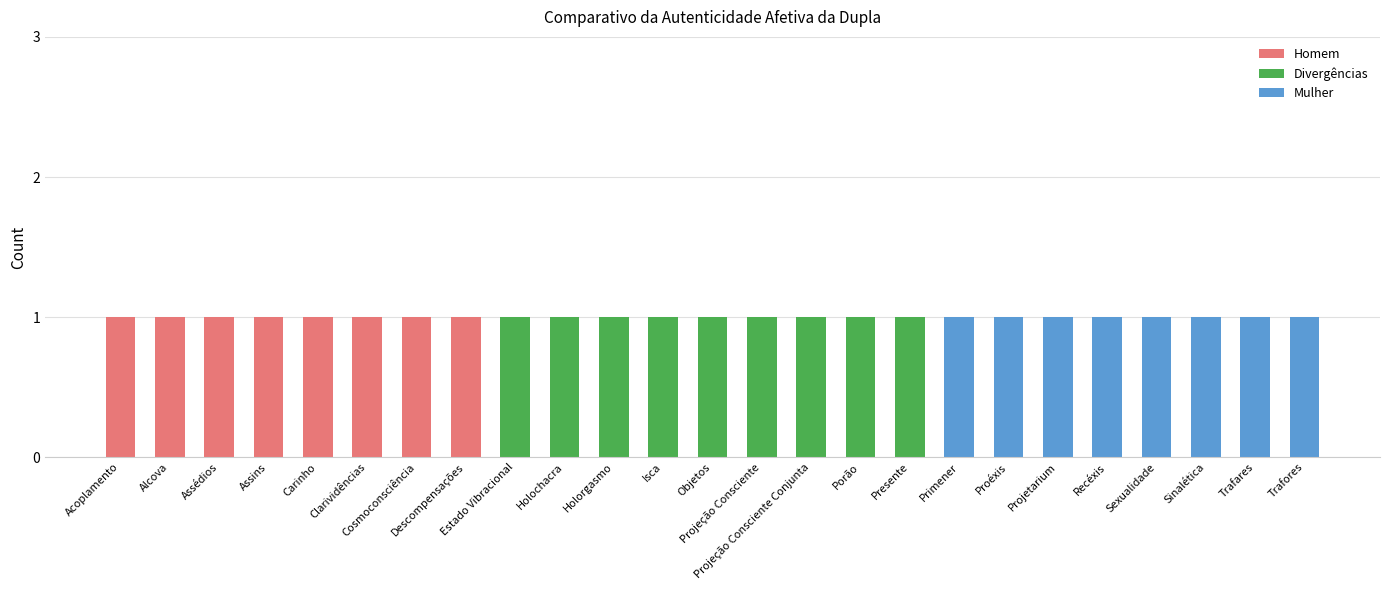

Does the chart contain stacked bars?

No